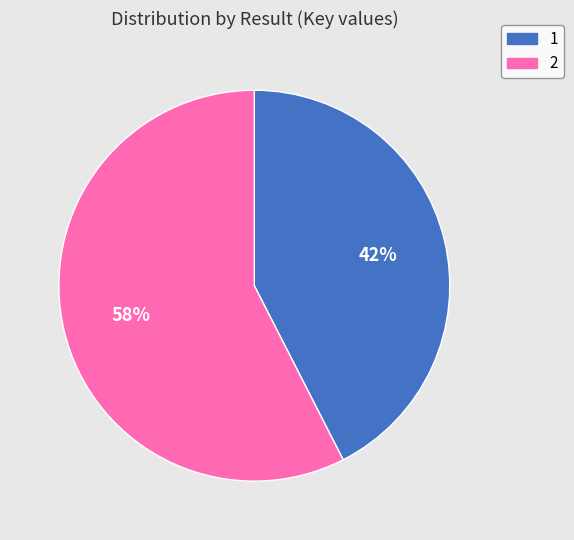

Which category accounts for the majority?

2